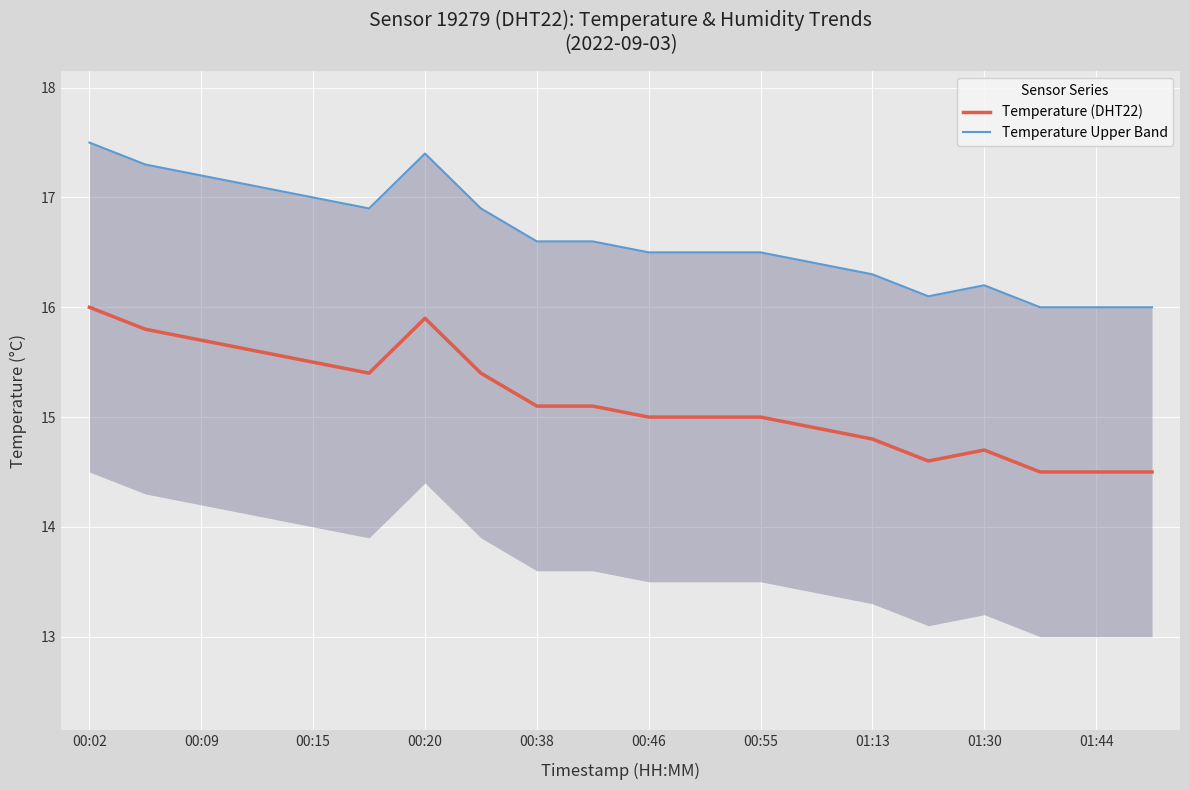

At which category is the sum across all series the highest?

00:02